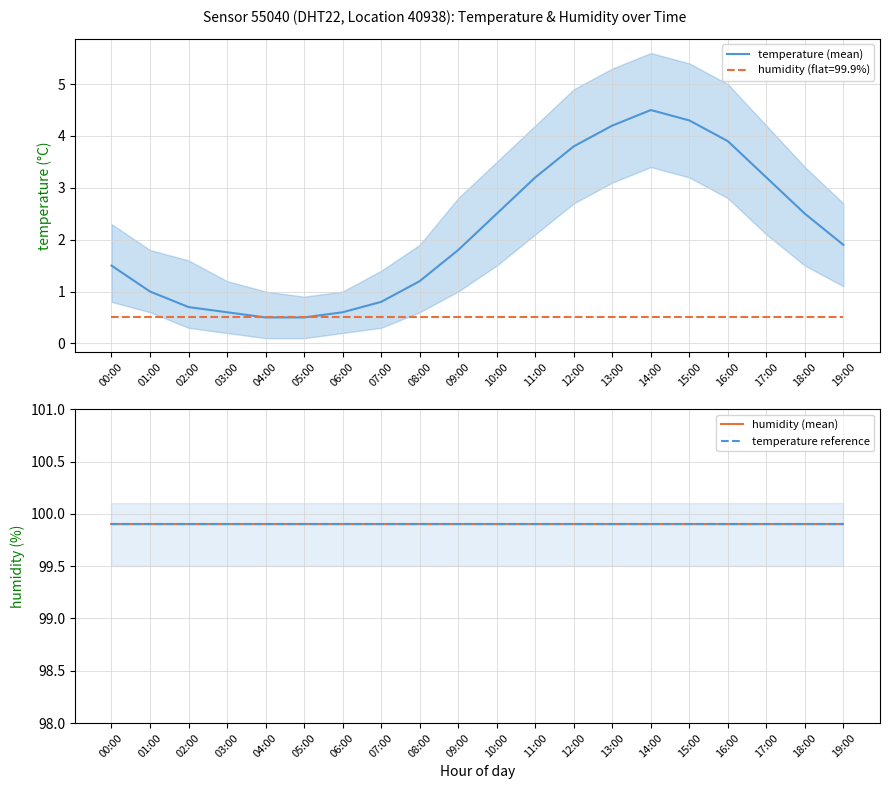

List the labels in order of humidity (mean) value, smallest first.

00:00, 01:00, 02:00, 03:00, 04:00, 05:00, 06:00, 07:00, 08:00, 09:00, 10:00, 11:00, 12:00, 13:00, 14:00, 15:00, 16:00, 17:00, 18:00, 19:00